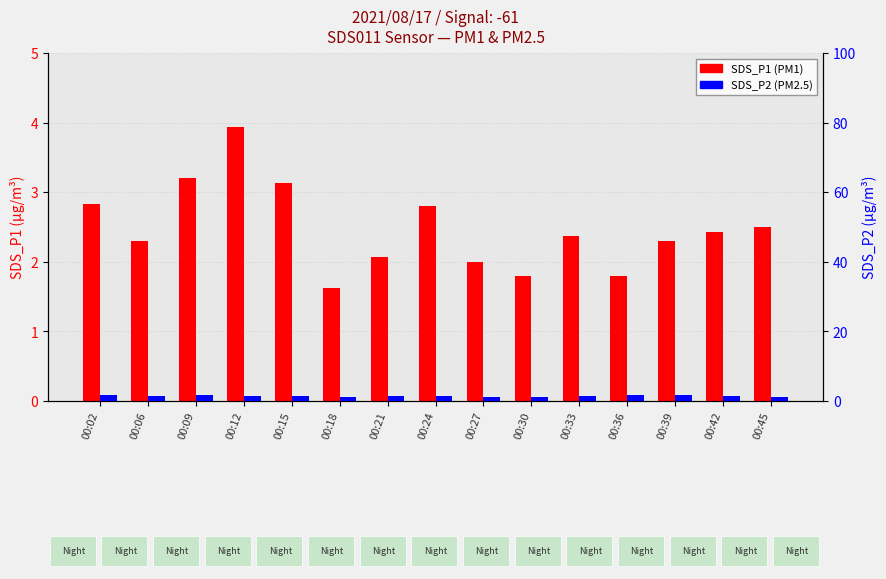

What is the total value across all series at 00:27?

3.2